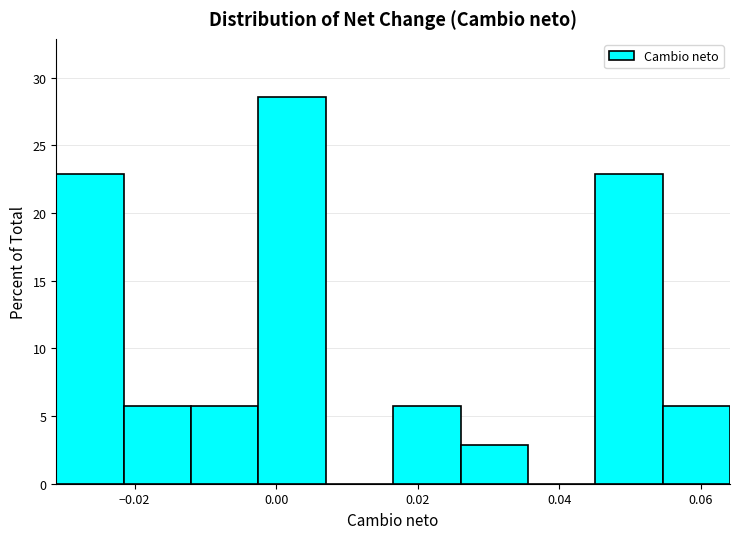

What is the height of the bar covering -0.022 to -0.012 on the x-axis? Neither the bar edges nor the heights are printed on the chart, so give them approximately, as read against the axes.

5.5